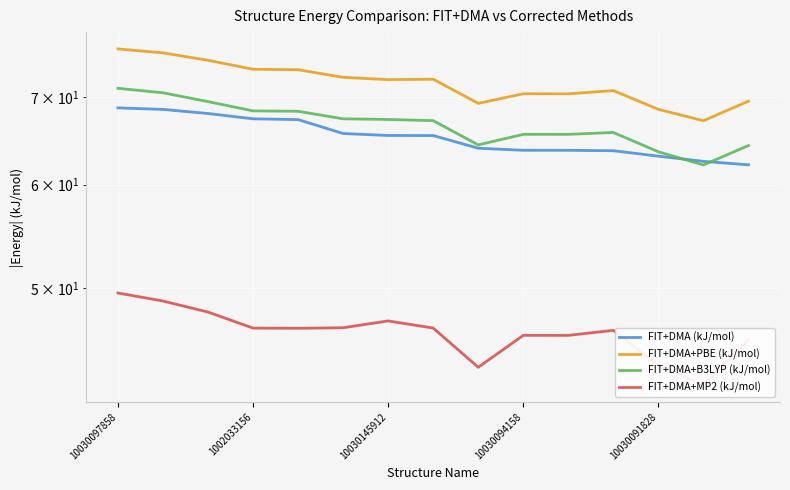

True or false: FIT+DMA+B3LYP (kJ/mol) and FIT+DMA+PBE (kJ/mol) intersect in this chart.

False